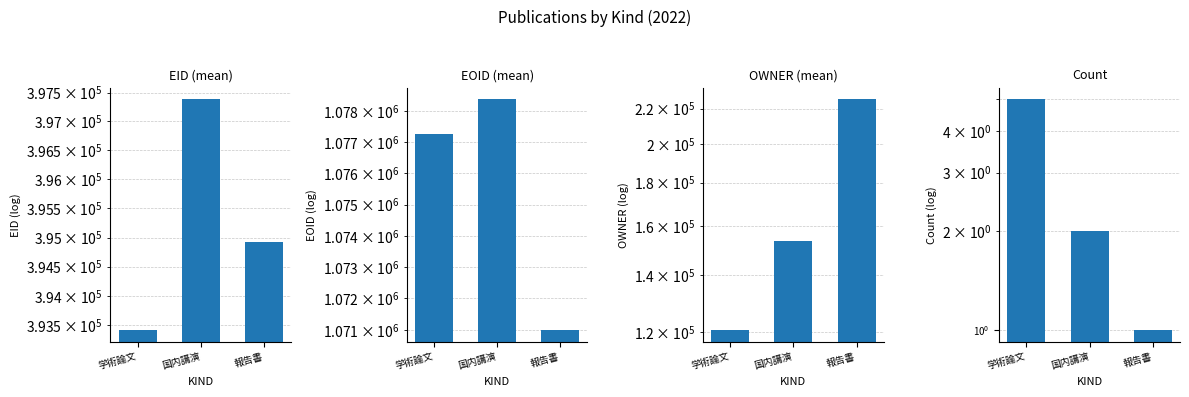

What is the label of the 2nd bar from the left?

国内講演